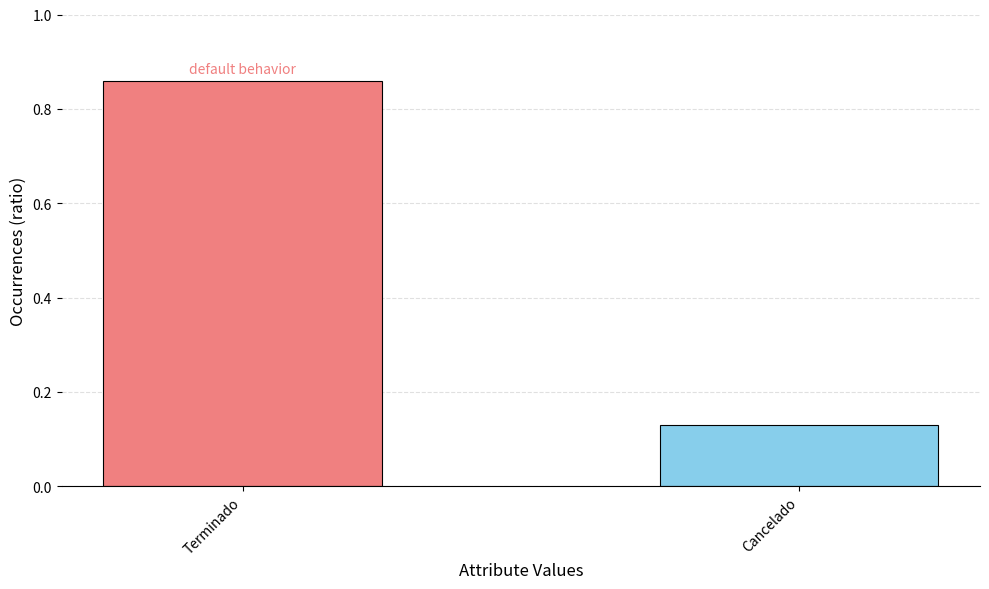

True or false: the data shows 0.4 at Terminado.

False